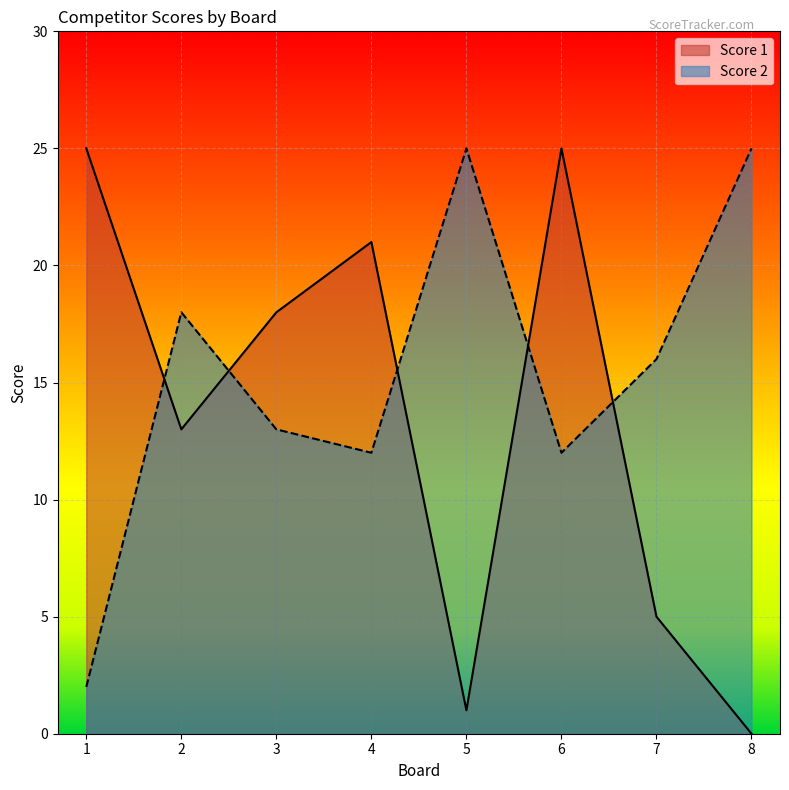

Which label corresponds to the smallest value in the chart?

8